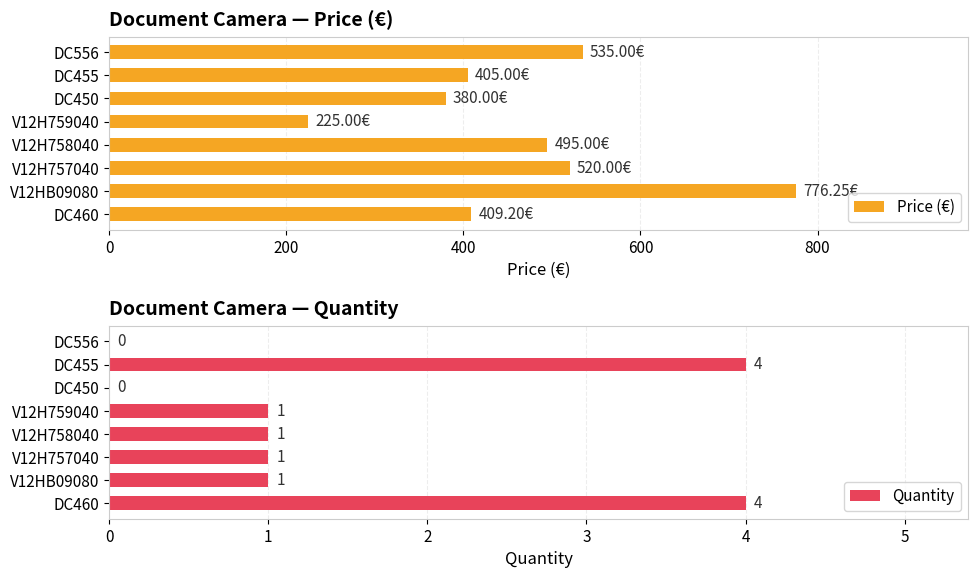

What is the difference between the Price (€) values at V12H758040 and DC450?

115.0